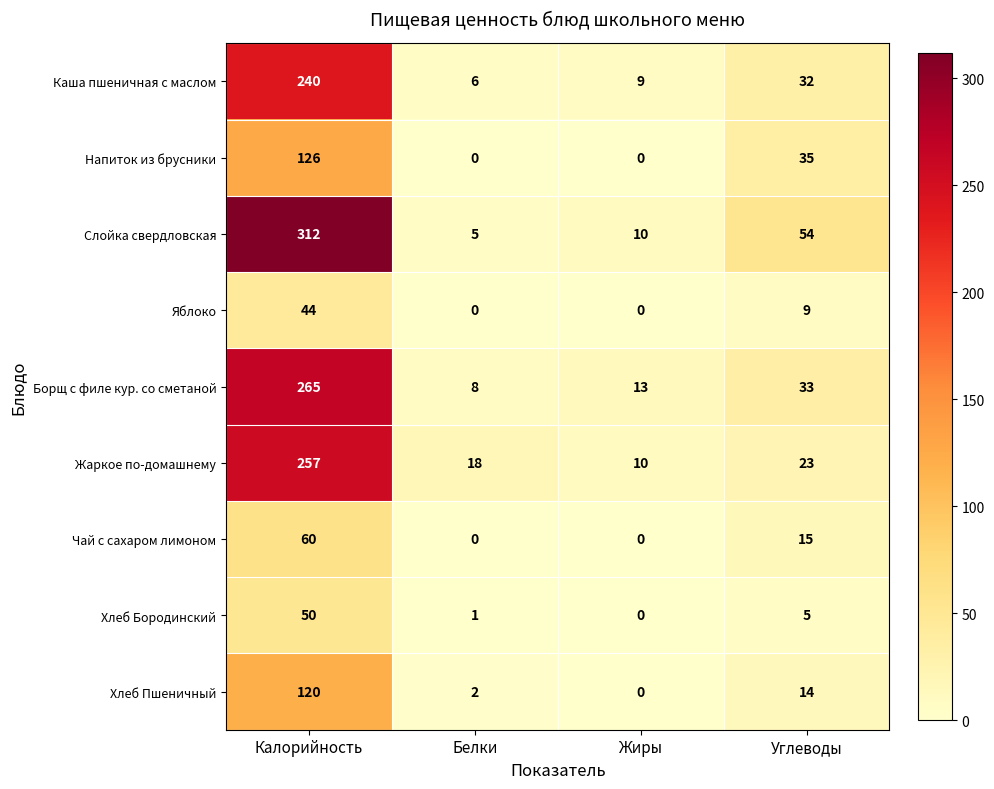

Is the value of Хлеб Бородинский at Калорийность greater than the value of Борщ с филе кур. со сметаной at Жиры?

Yes